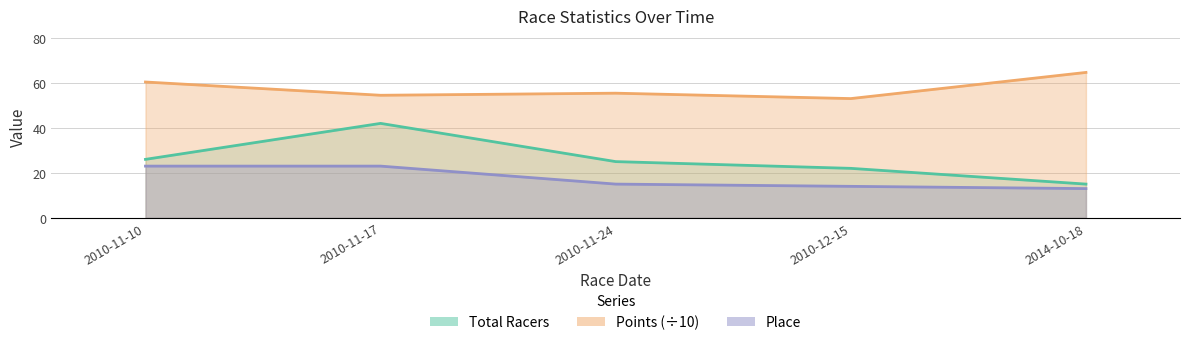

Which category has the highest value in the Points series?

2014-10-18